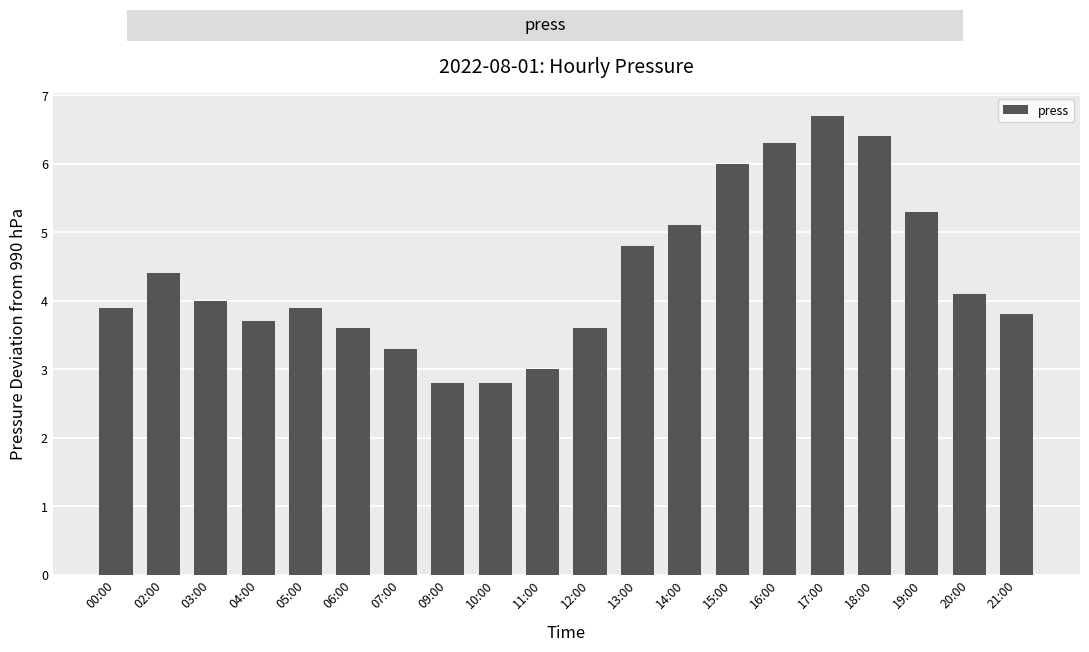

What is the value of the 14th bar from the left?

6.0